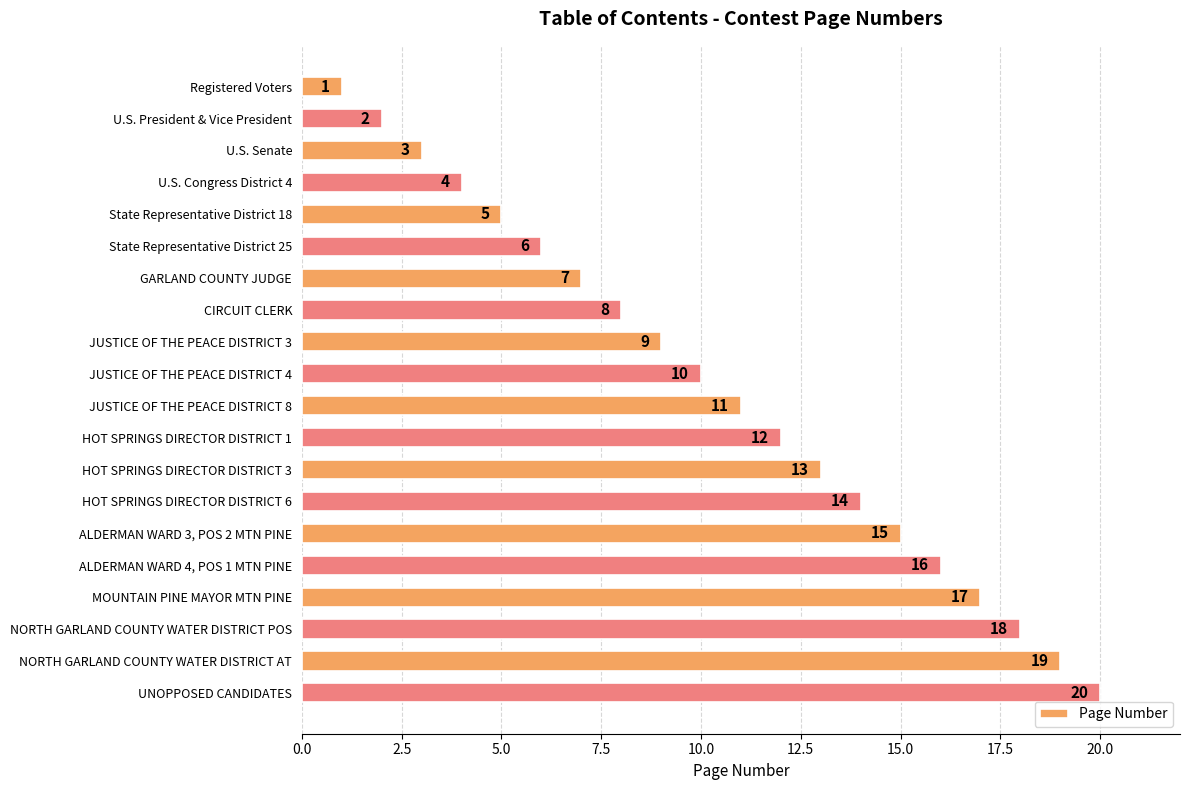

Which has a higher value, U.S. Senate or JUSTICE OF THE PEACE DISTRICT 8?

JUSTICE OF THE PEACE DISTRICT 8